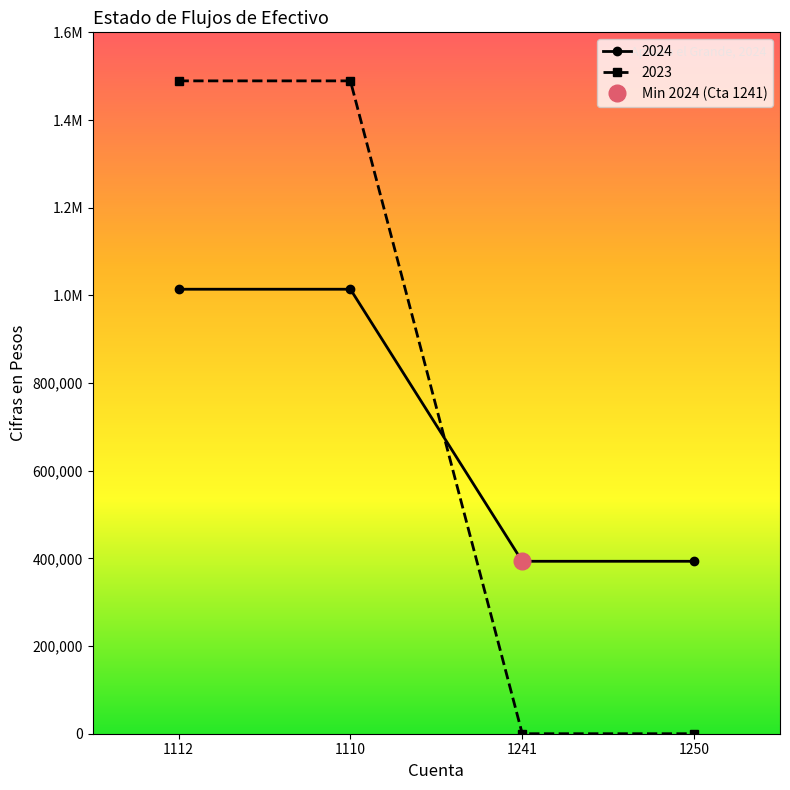

Which series has the largest total across all categories?

2023